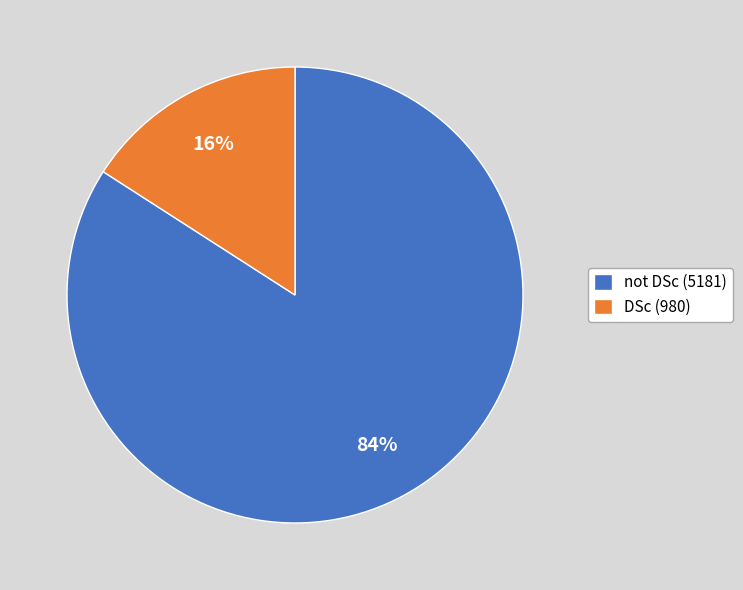

To the nearest percent, what portion does DSc represent?

16%